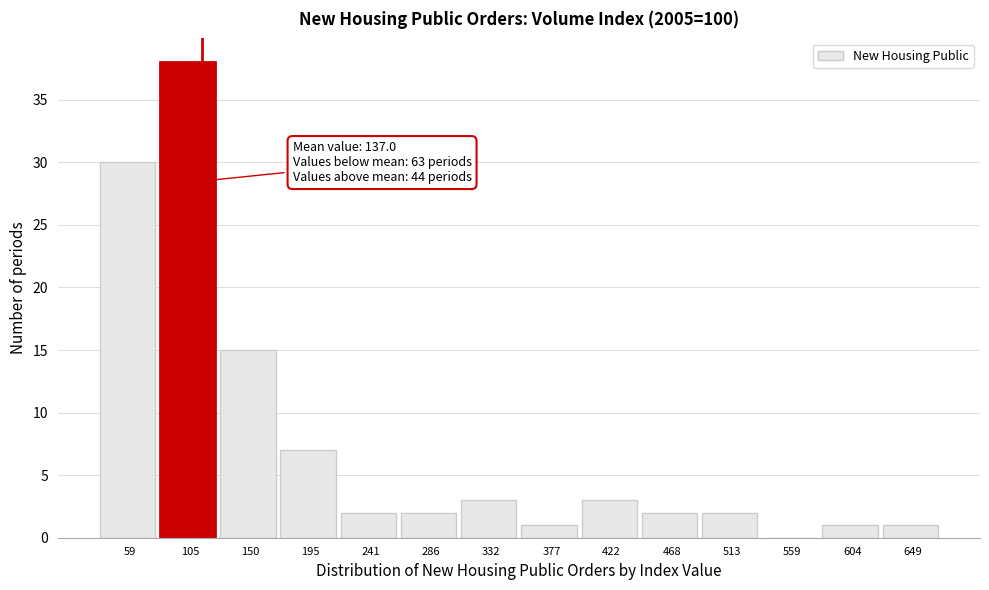

Reading left to right, transcribe all the data shown in this chart.

59=30	105=38	150=15	195=7	241=2	286=2	332=3	377=1	422=3	468=2	513=2	559=0	604=1	649=1